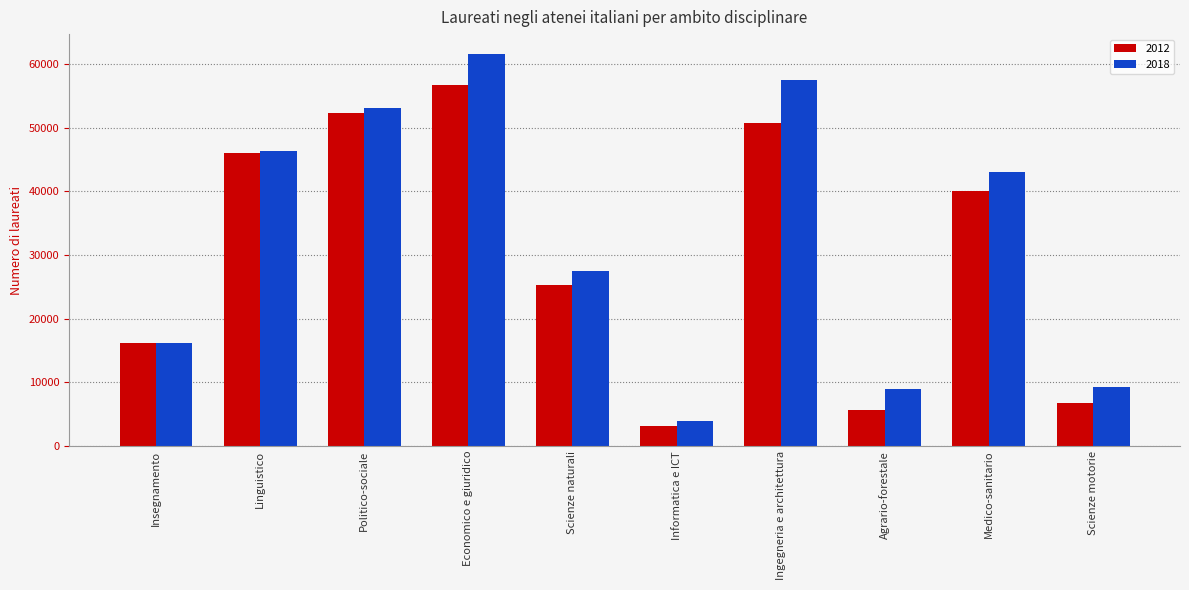

What is the sum of all 2018 values?

327446